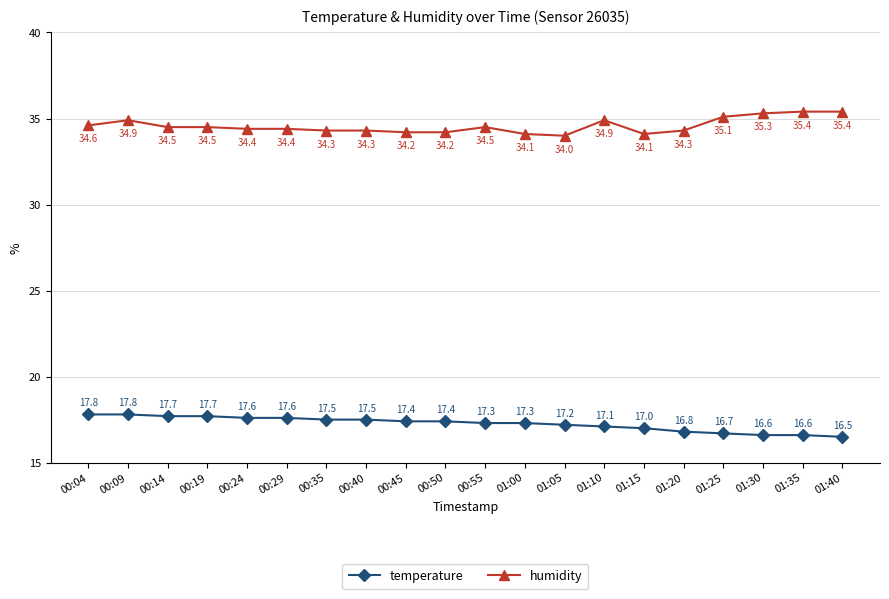

Read the temperature value at 01:05.

17.2